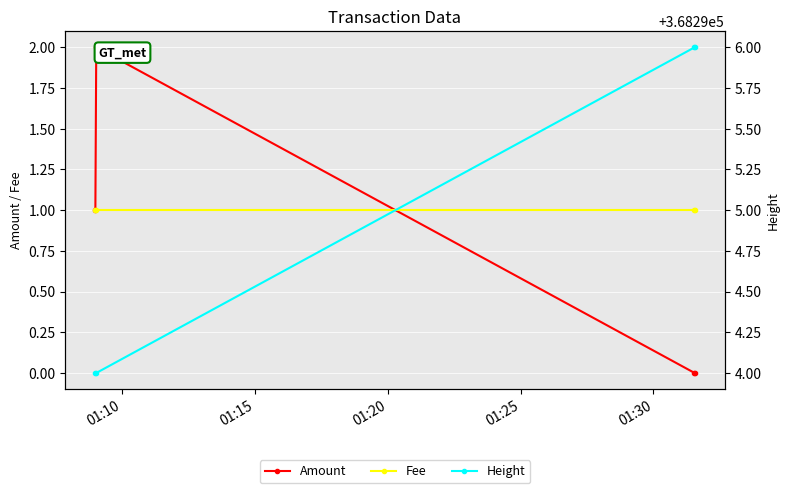

The Fee series shows 2 at 01:10. True or false?

False